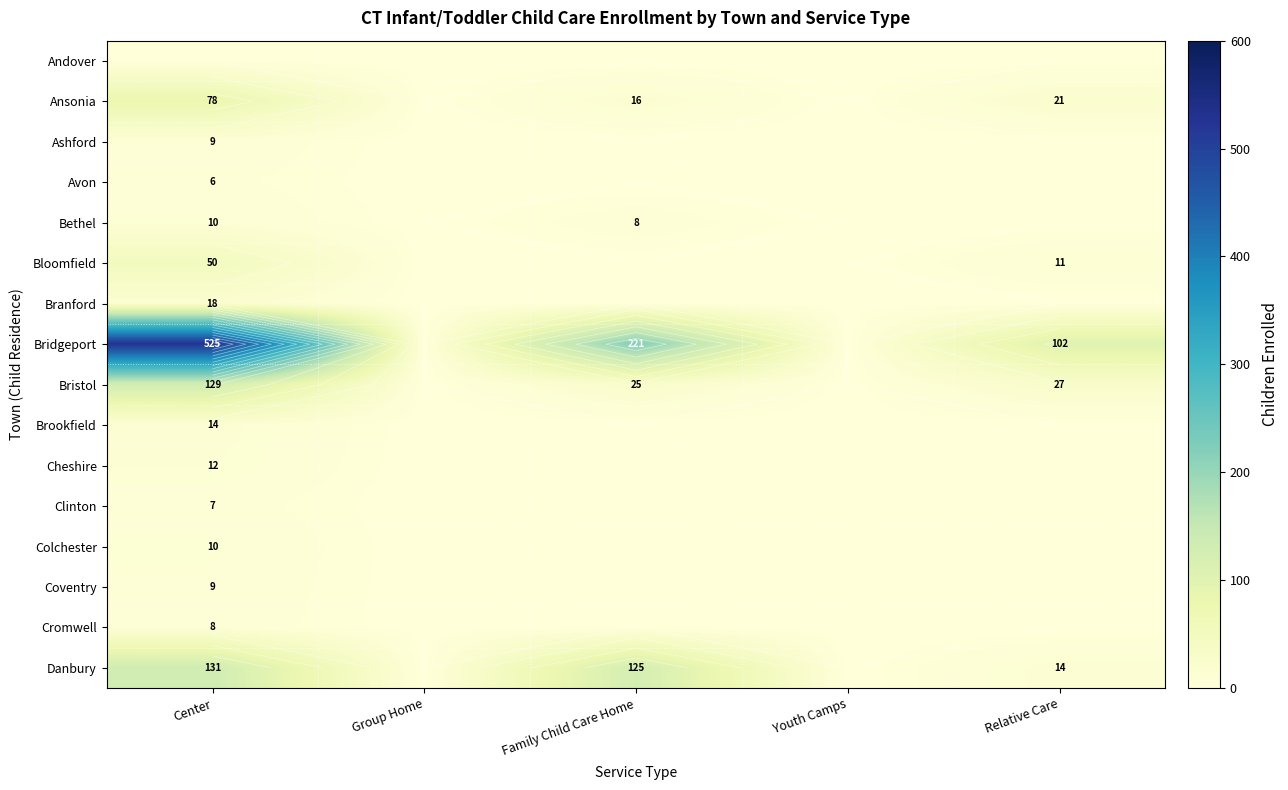

At which label is Ansonia closest to 39?

Relative Care